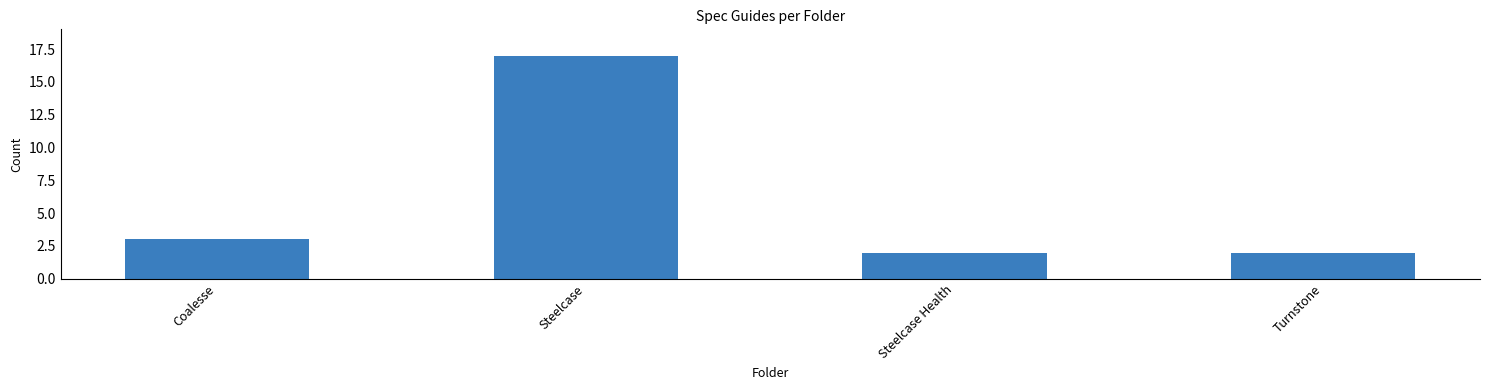

What is the sum of the values at Coalesse and Steelcase?

20